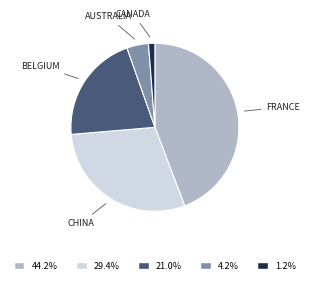

Does any single category account for the majority?

No